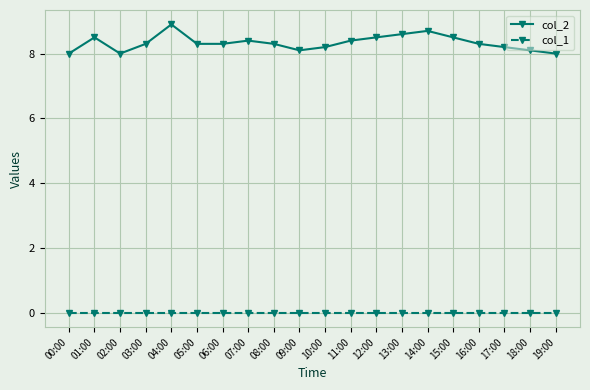

True or false: col_2 has a value of 14.2 at 08:00.

False